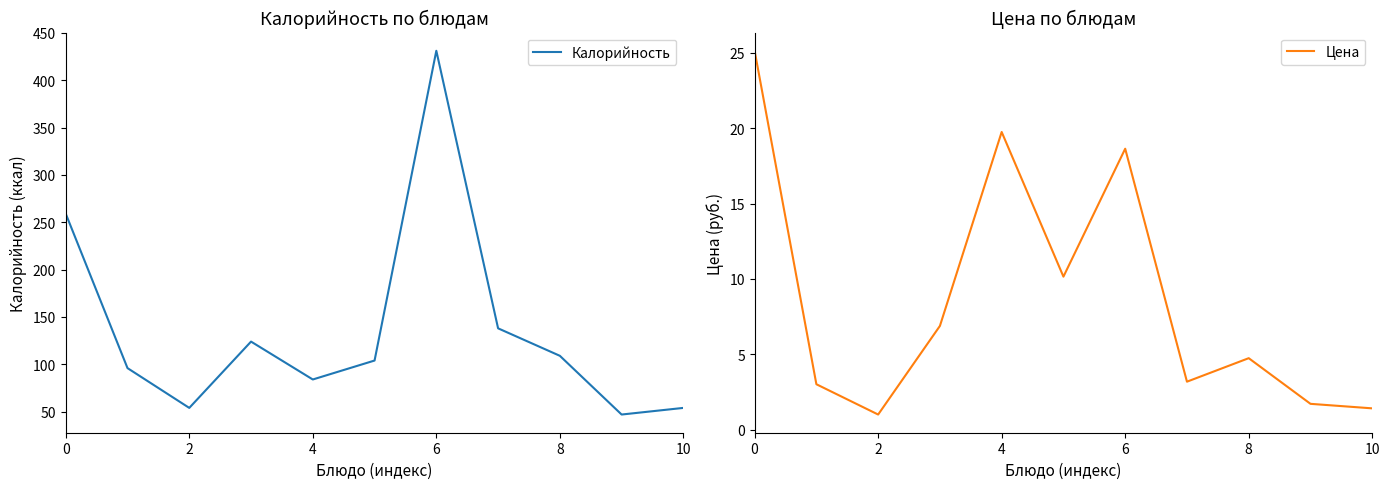

How many interior local peaks does the Цена series have?

3